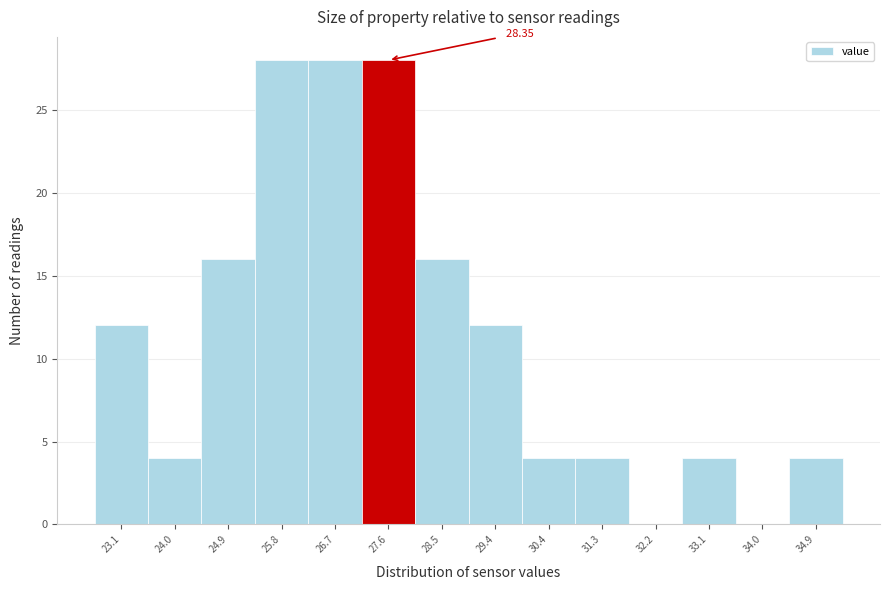

What is the sum of the values at 26.7 and 25.8?

56